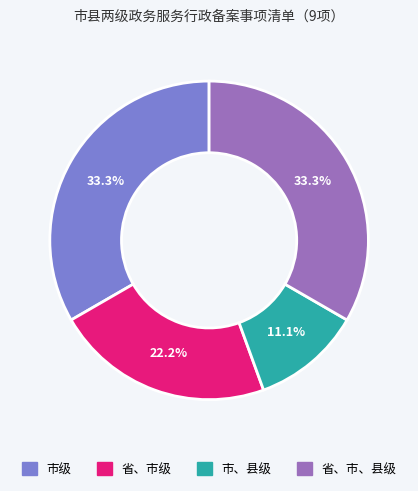

What is the smallest slice in the pie chart?

市、县级